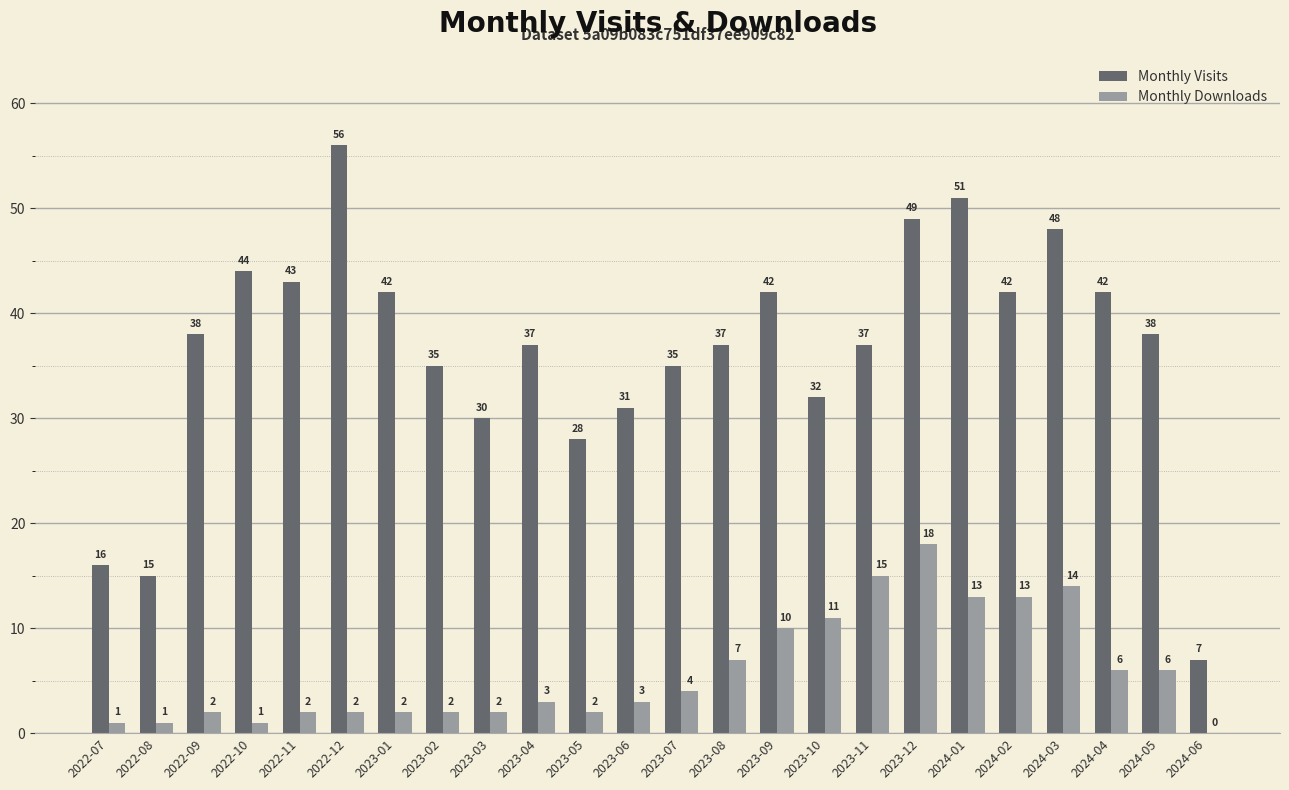

At which category is the sum across all series the highest?

2023-12